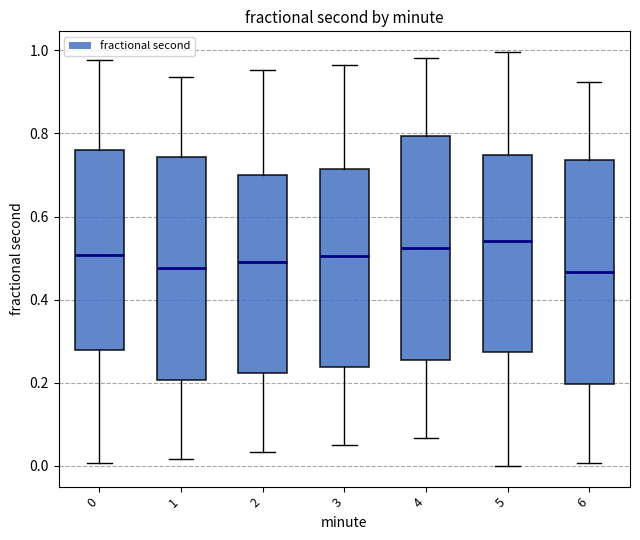

Where is the lower edge of the box at x = 2 on the y-axis? The values are not printed on the chart, so give them approximately, as read against the axis.

0.22